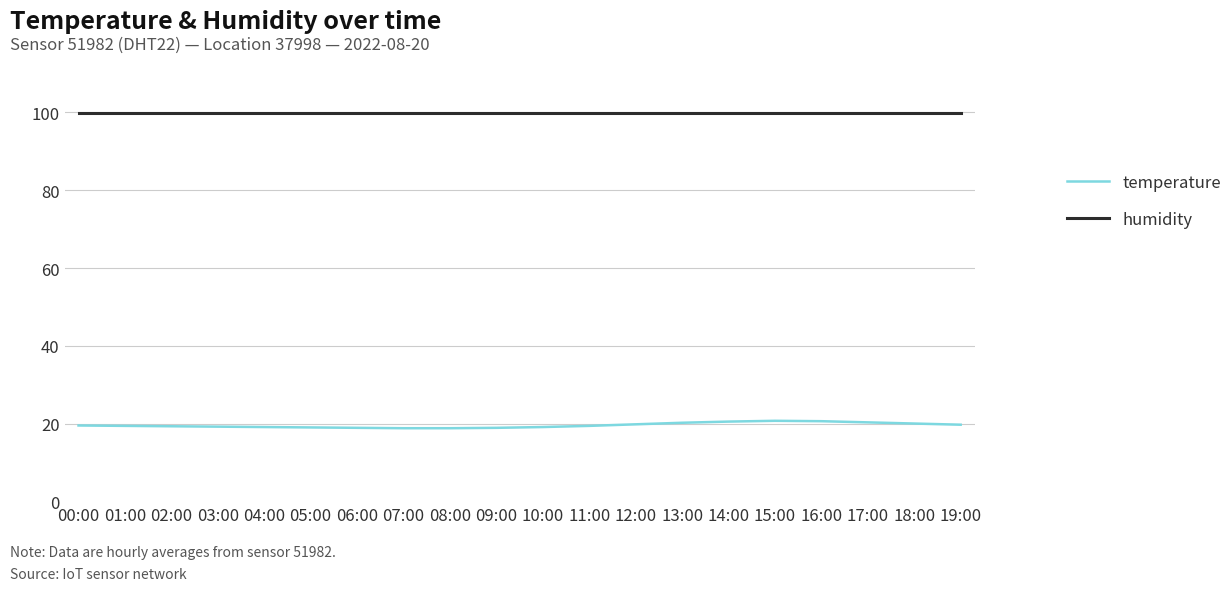

Count the number of categories in the chart.

20